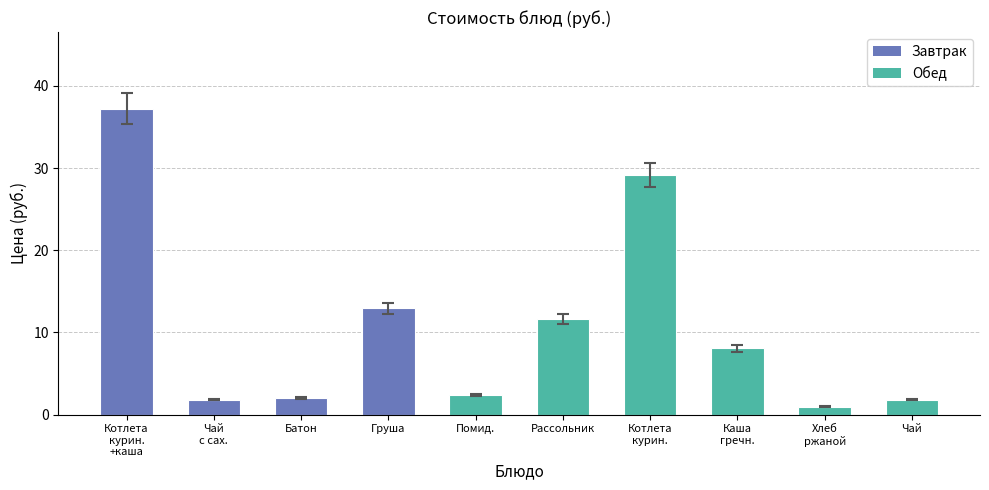

What is the maximum value shown in the chart?

37.2